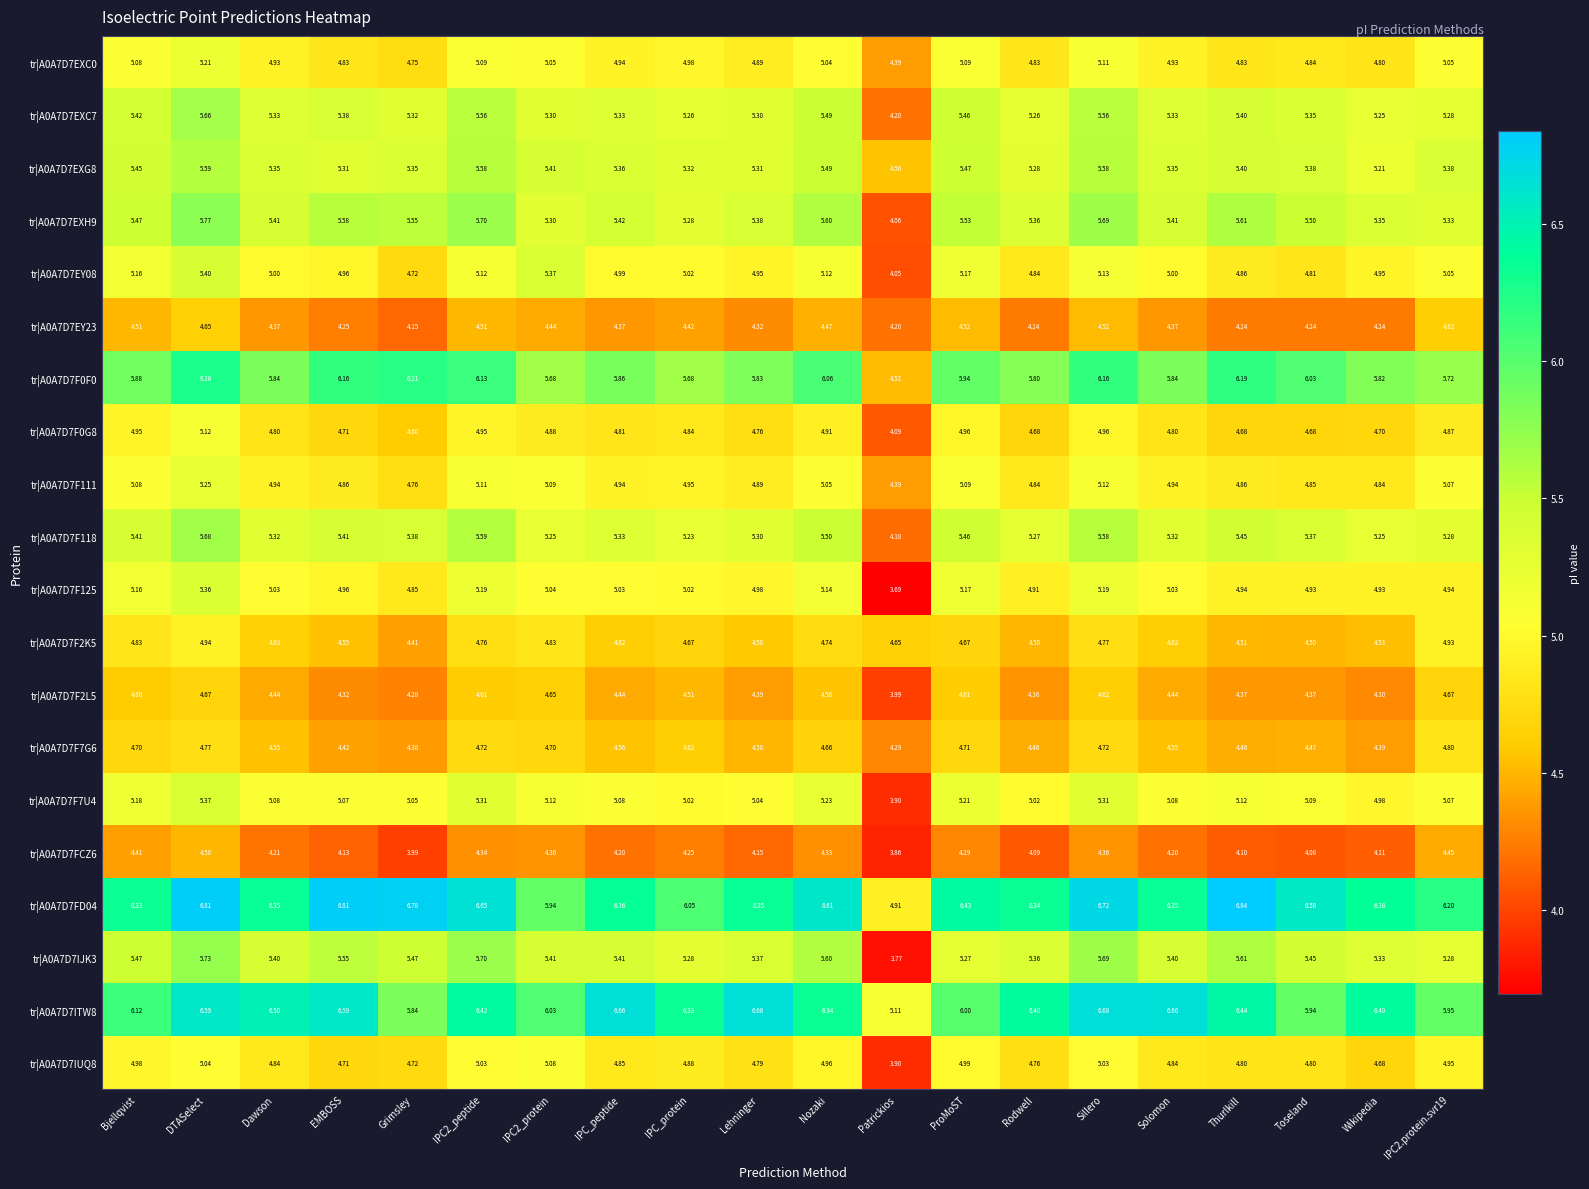

Which category has the highest value in the tr|A0A7D7EXH9 series?

DTASelect